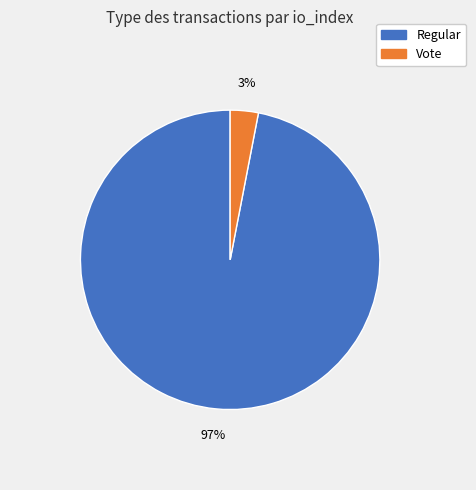

To the nearest percent, what percentage of the pie is Regular?

97%